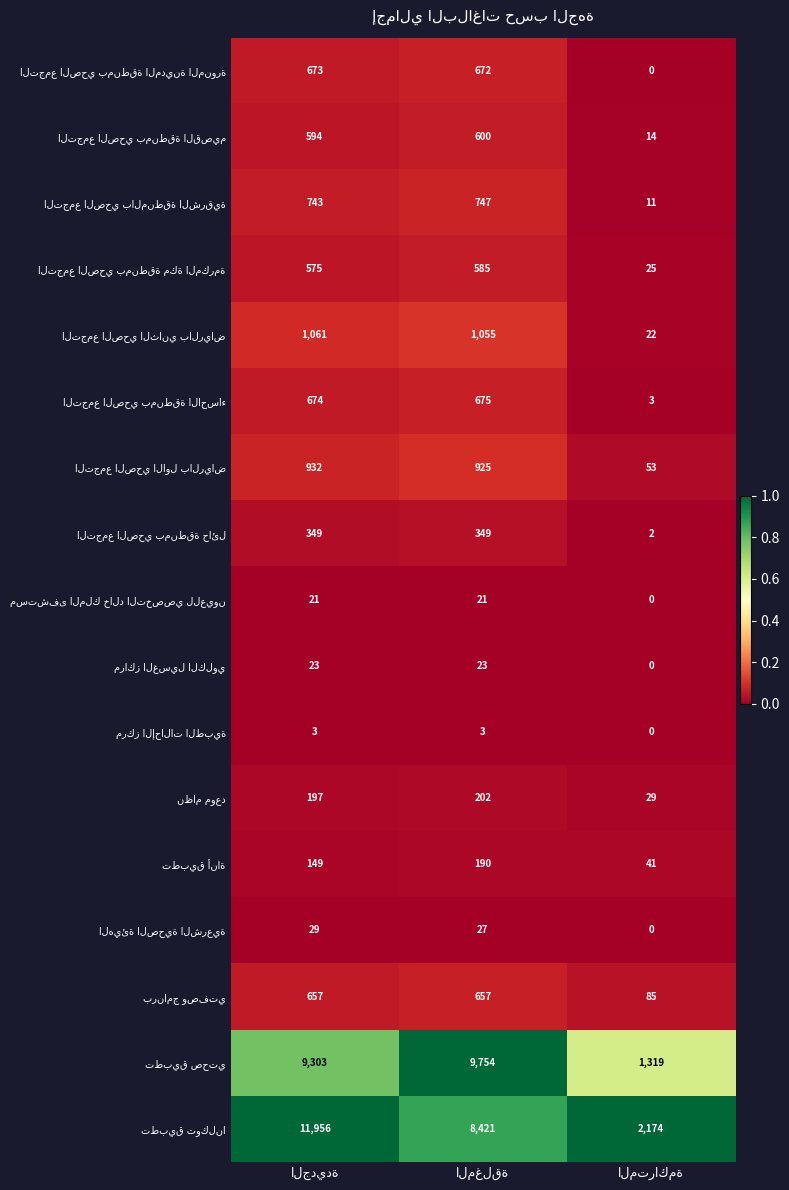

What is the maximum value shown in the chart?

11956